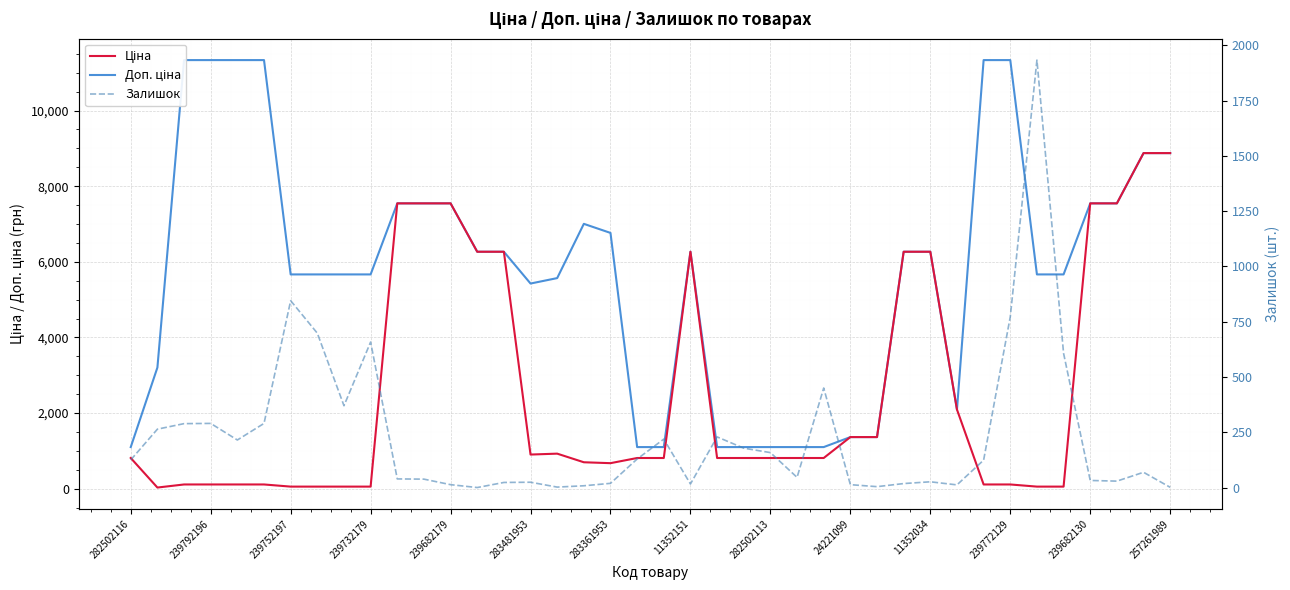

Is it true that Залишок equals 19.7 at 239682179?

False